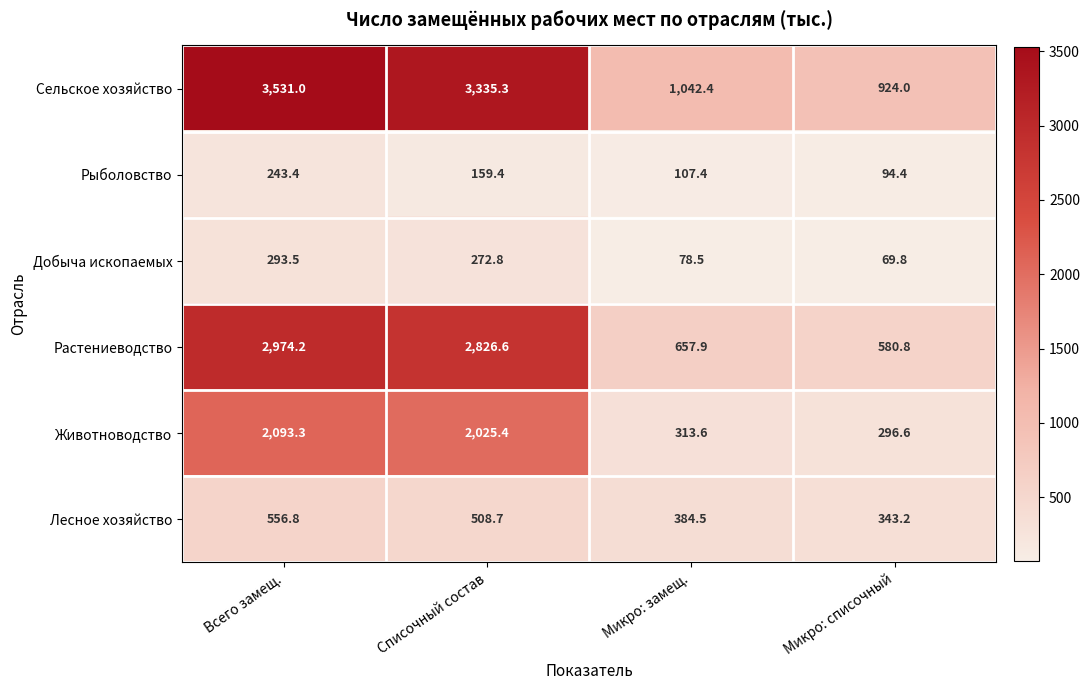

Is it true that Рыболовство equals 34.5 at Микро: замещ.?

False